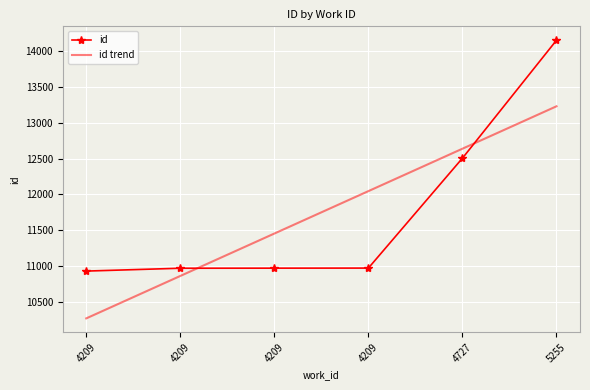

What are all the series names shown in the legend?

id, id trend